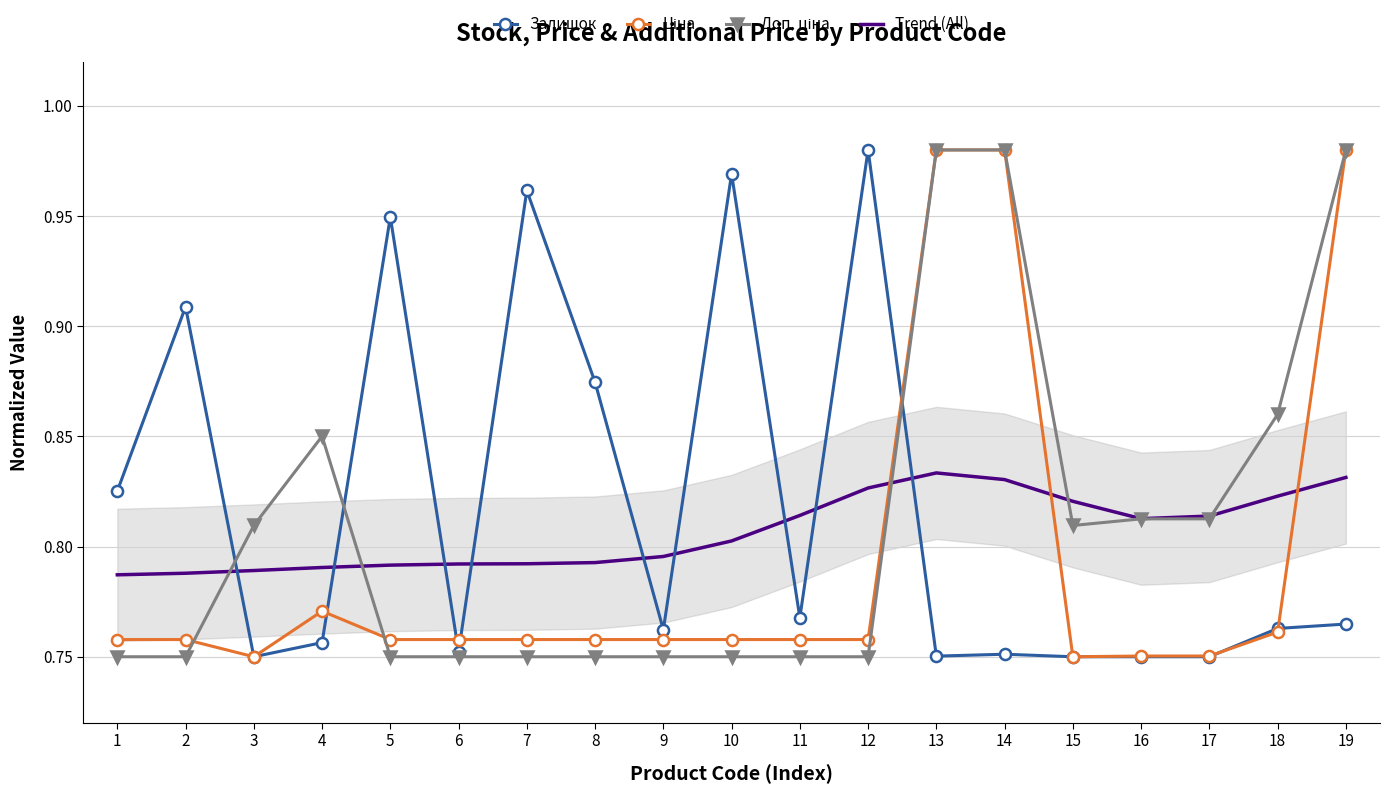

Which series has the largest range (max minus min)?

Залишок